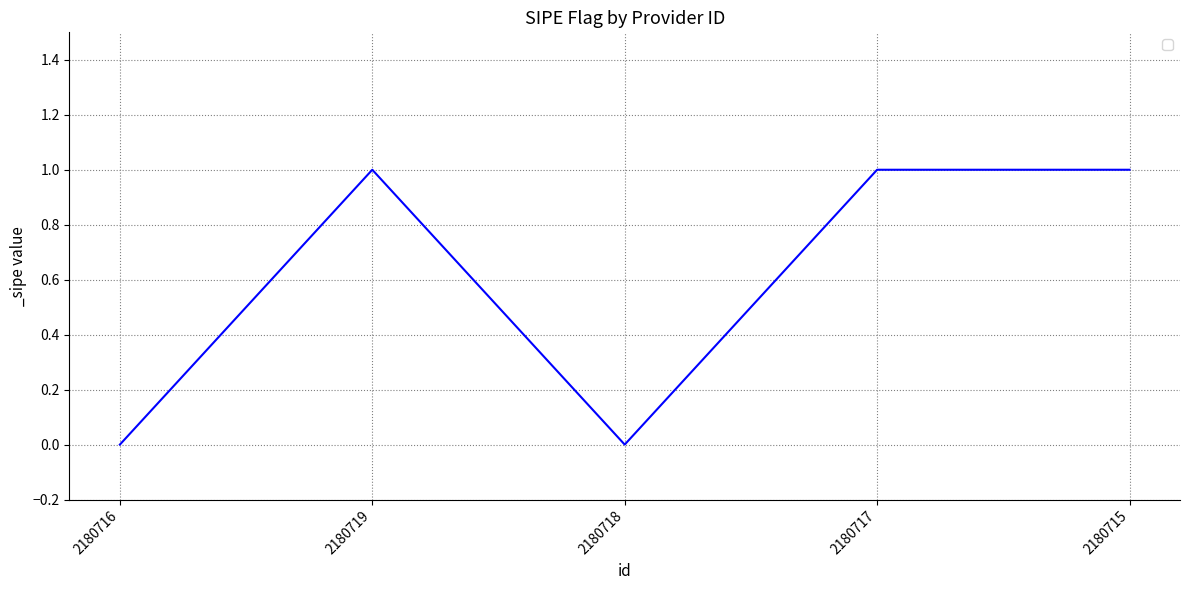

What is the change in value from 2180716 to 2180717?

+1